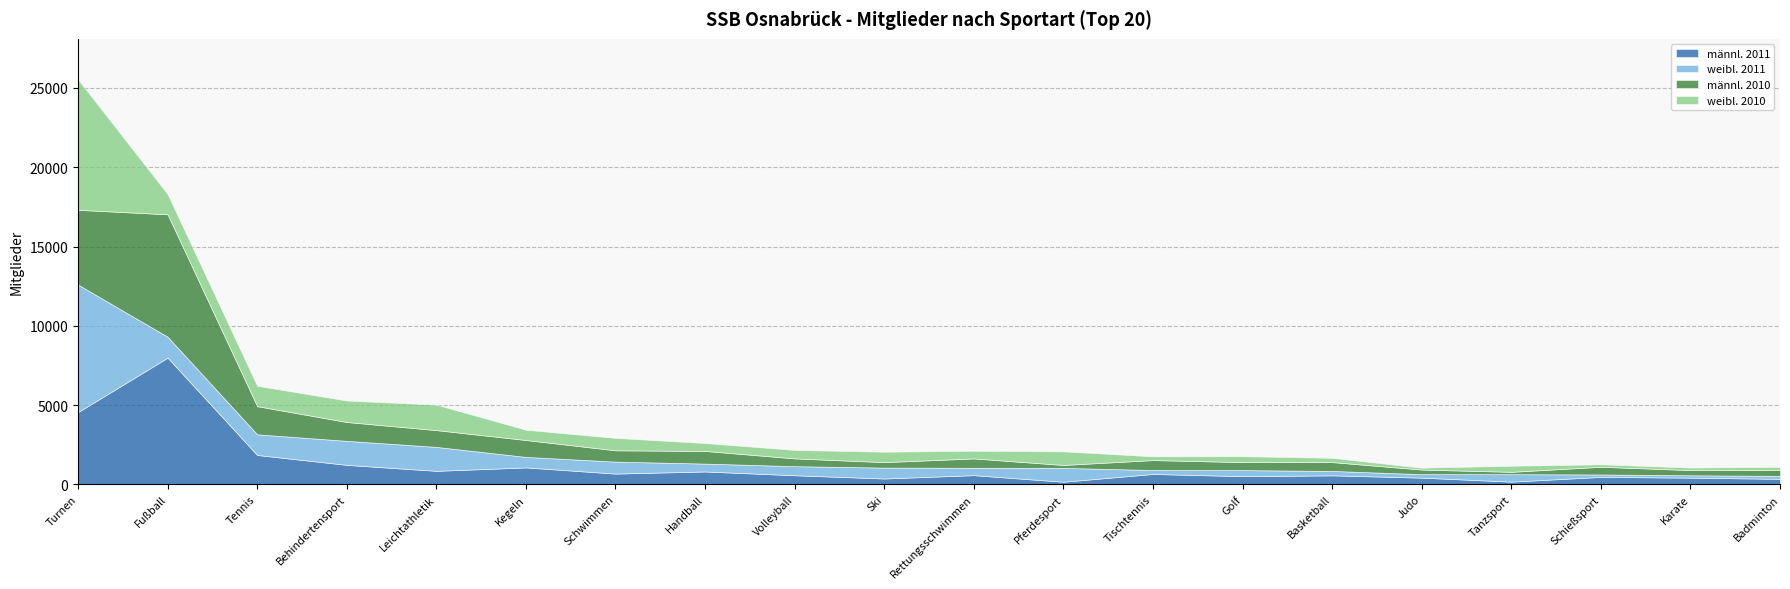

At Golf, list the series in order from largest to smallest.

männl. 2011, männl. 2010, weibl. 2011, weibl. 2010